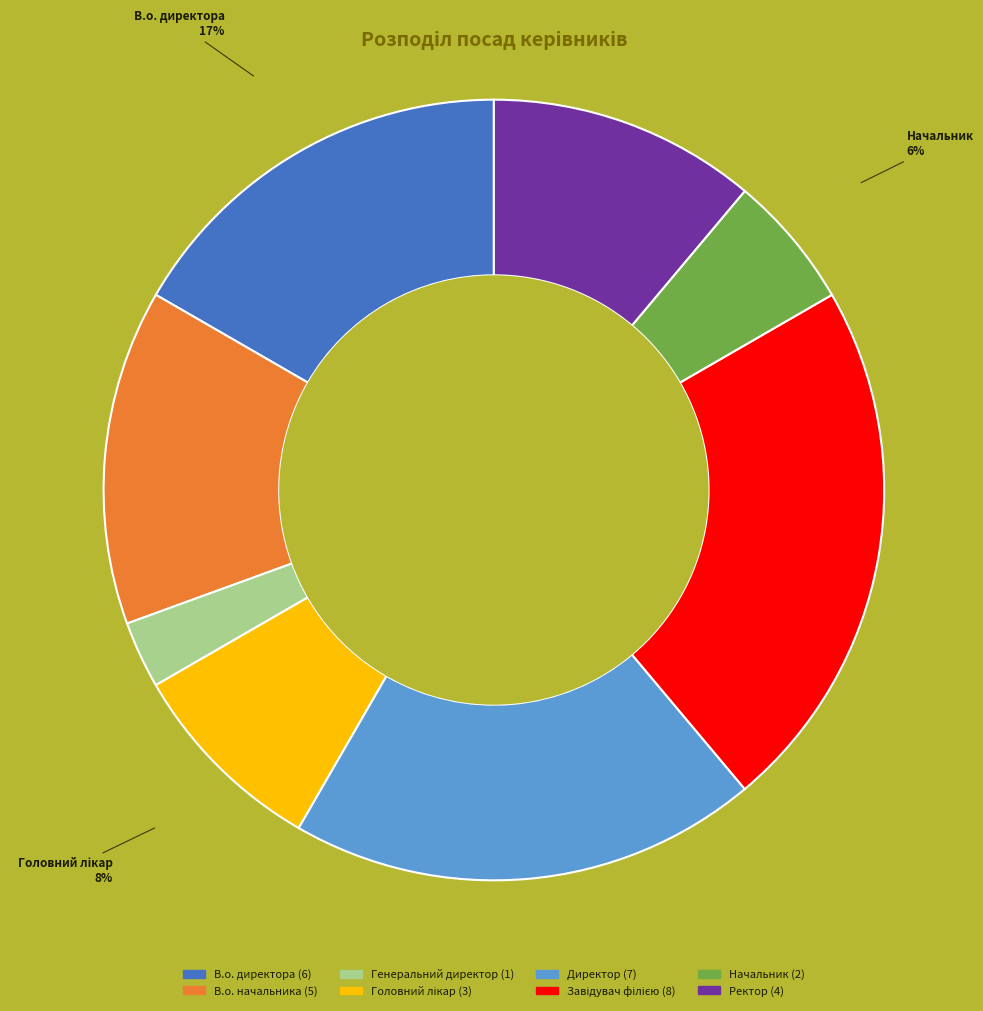

Combined, do В.о. директора and В.о. начальника account for over 50%?

No